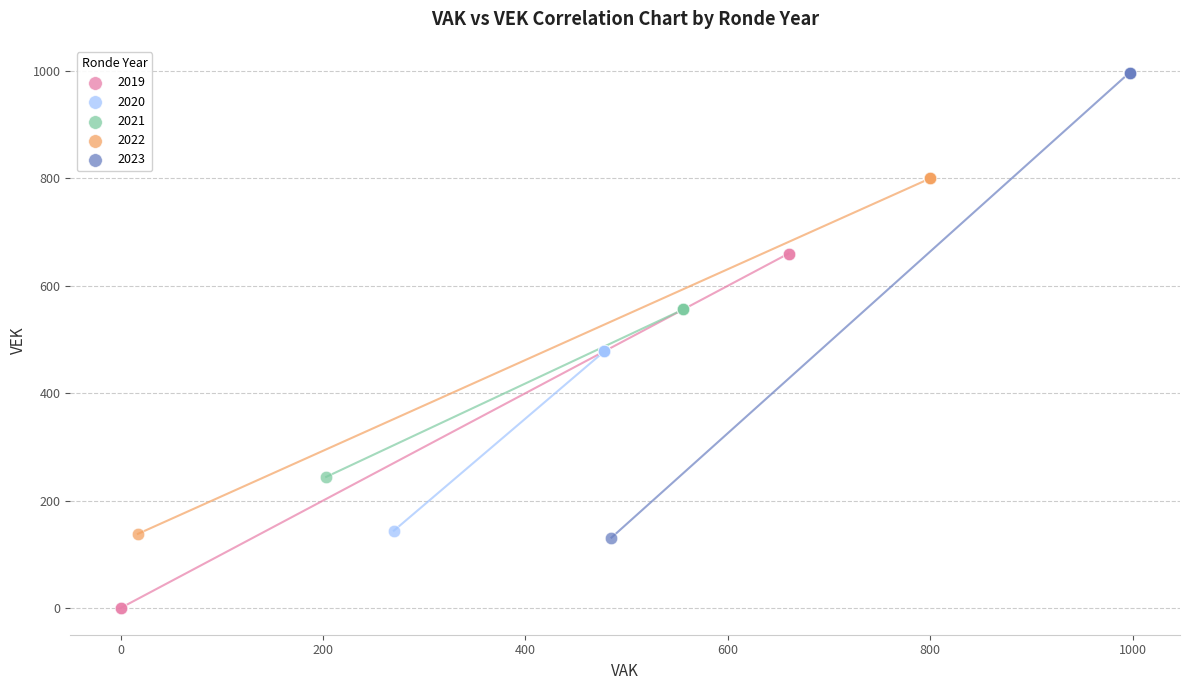

What are all the series names shown in the legend?

2019, 2020, 2021, 2022, 2023